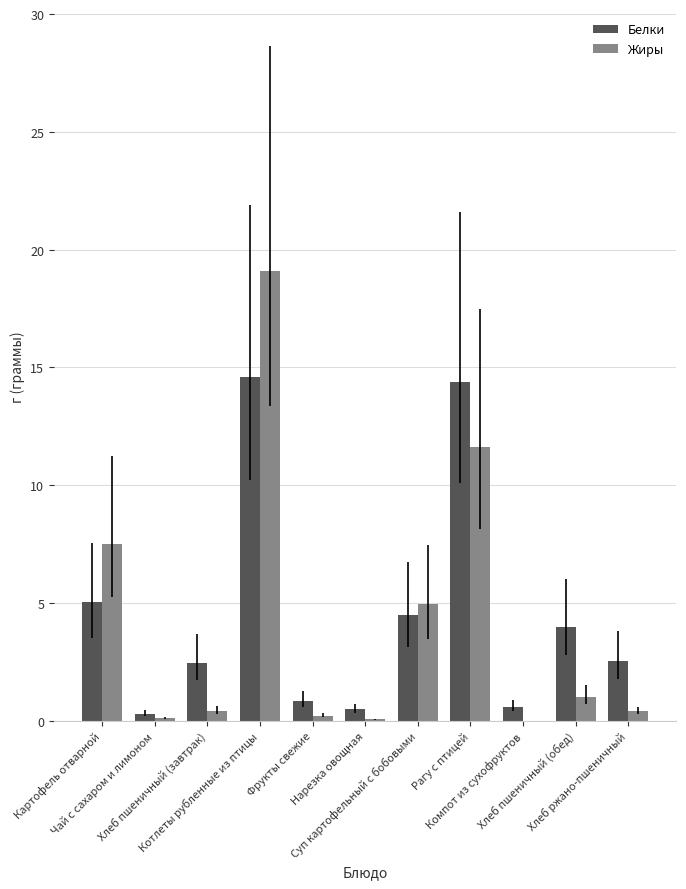

Which series has the largest total across all categories?

Белки